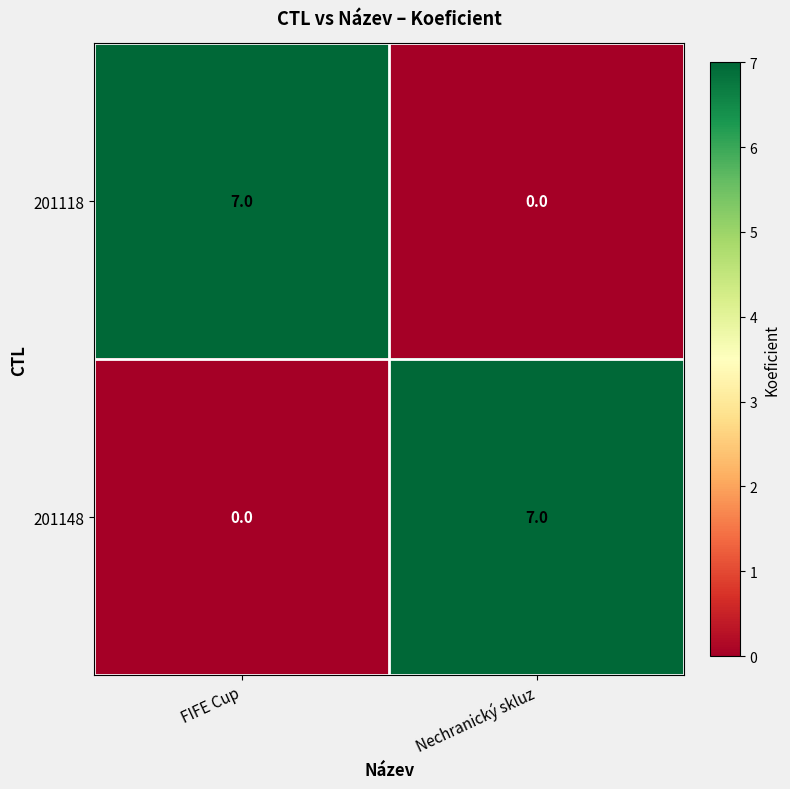

What is the spread (max minus min) of values at FIFE Cup?

7